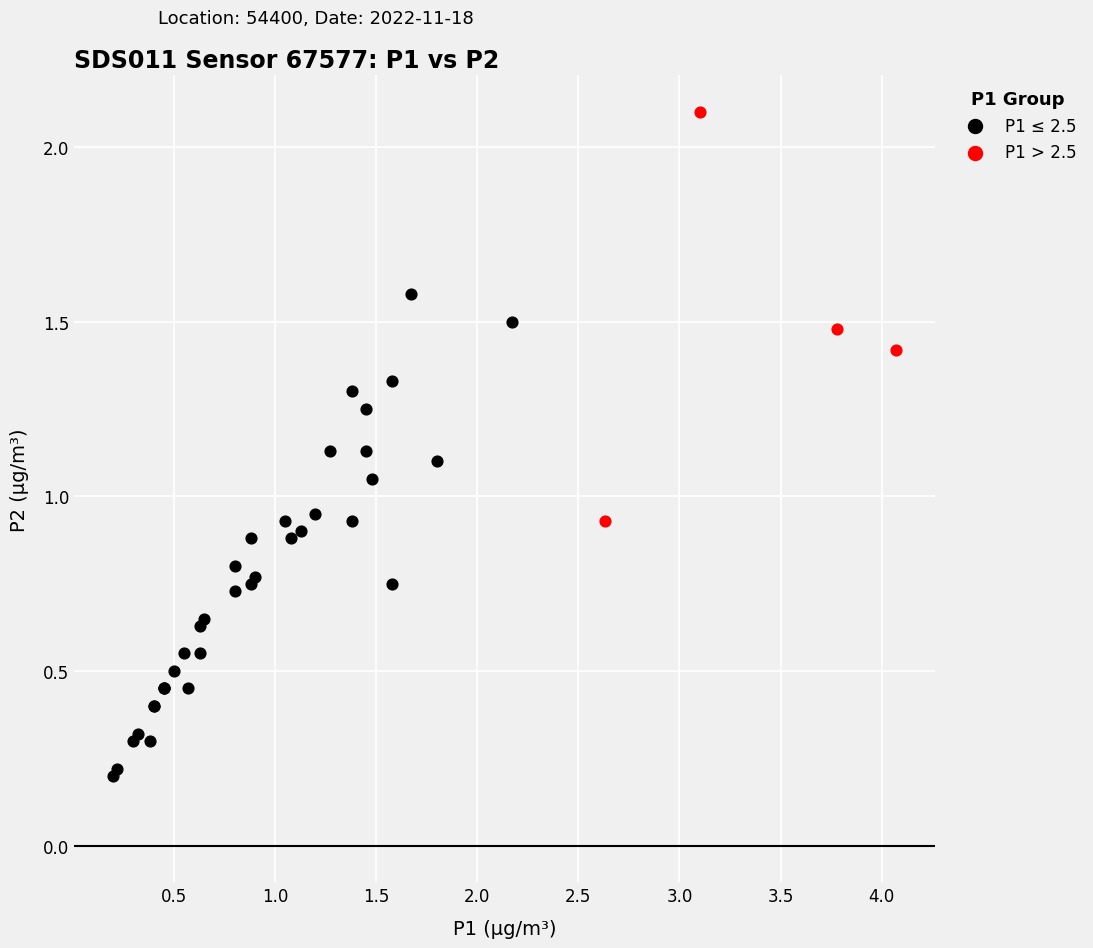

What are all the series names shown in the legend?

P1 ≤ 2.5, P1 > 2.5